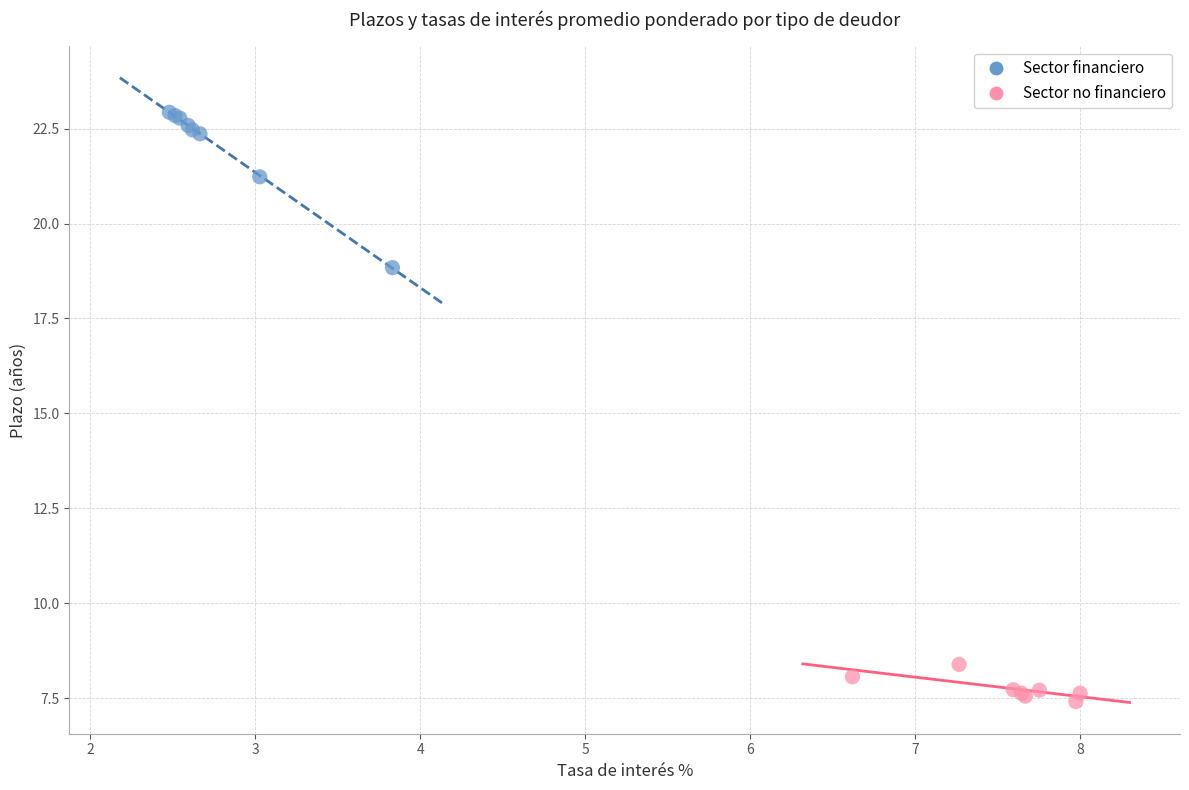

Which series reaches the minimum Y coordinate?

Sector no financiero